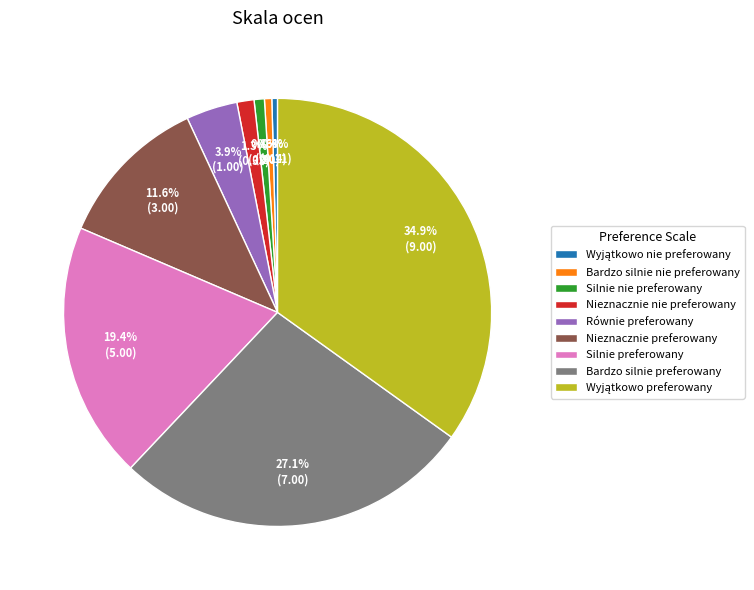

The Równie preferowany slice represents 4% of the pie. True or false?

True